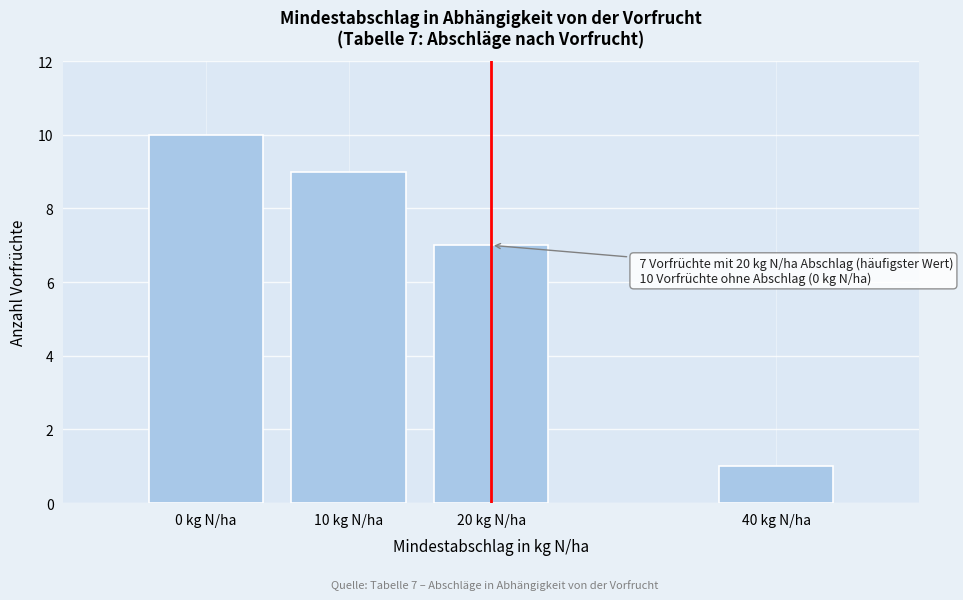

Reading right to left, what are all the values shown in this chart?

1	7	9	10